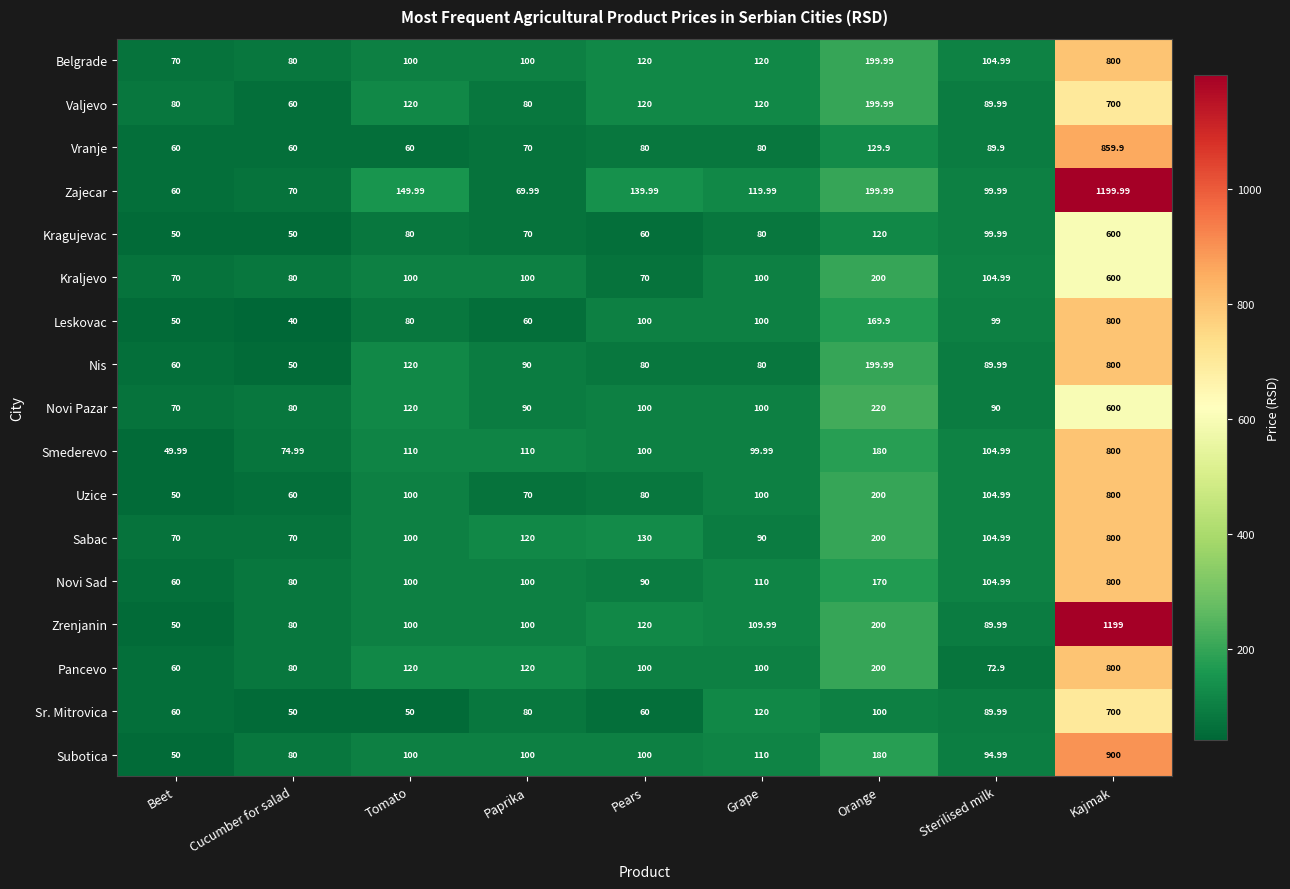

Which series changed the most between Grape and Kajmak?

Zrenjanin